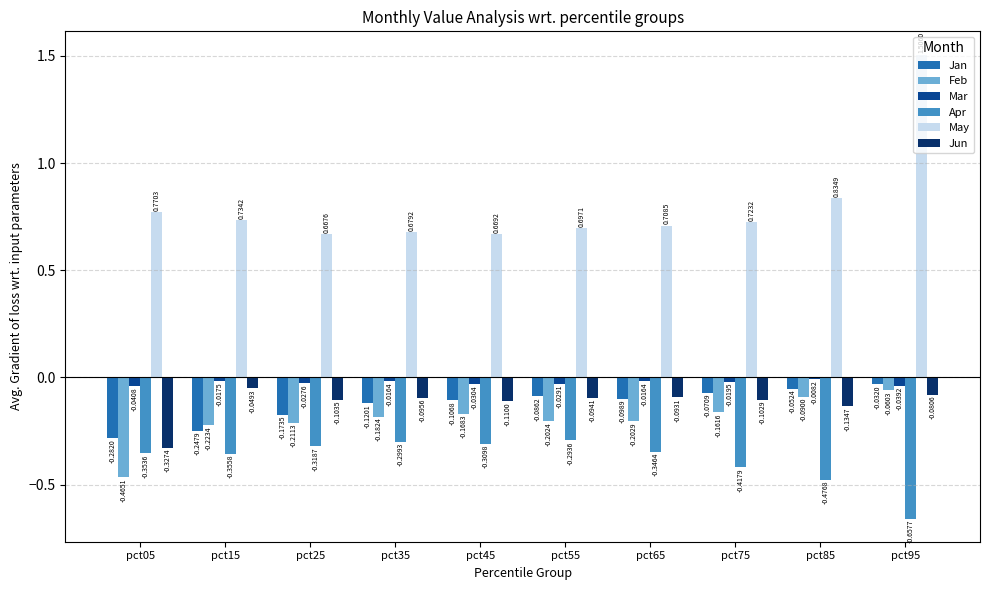

Is the value of Mar at pct65 greater than the value of Feb at pct25?

Yes